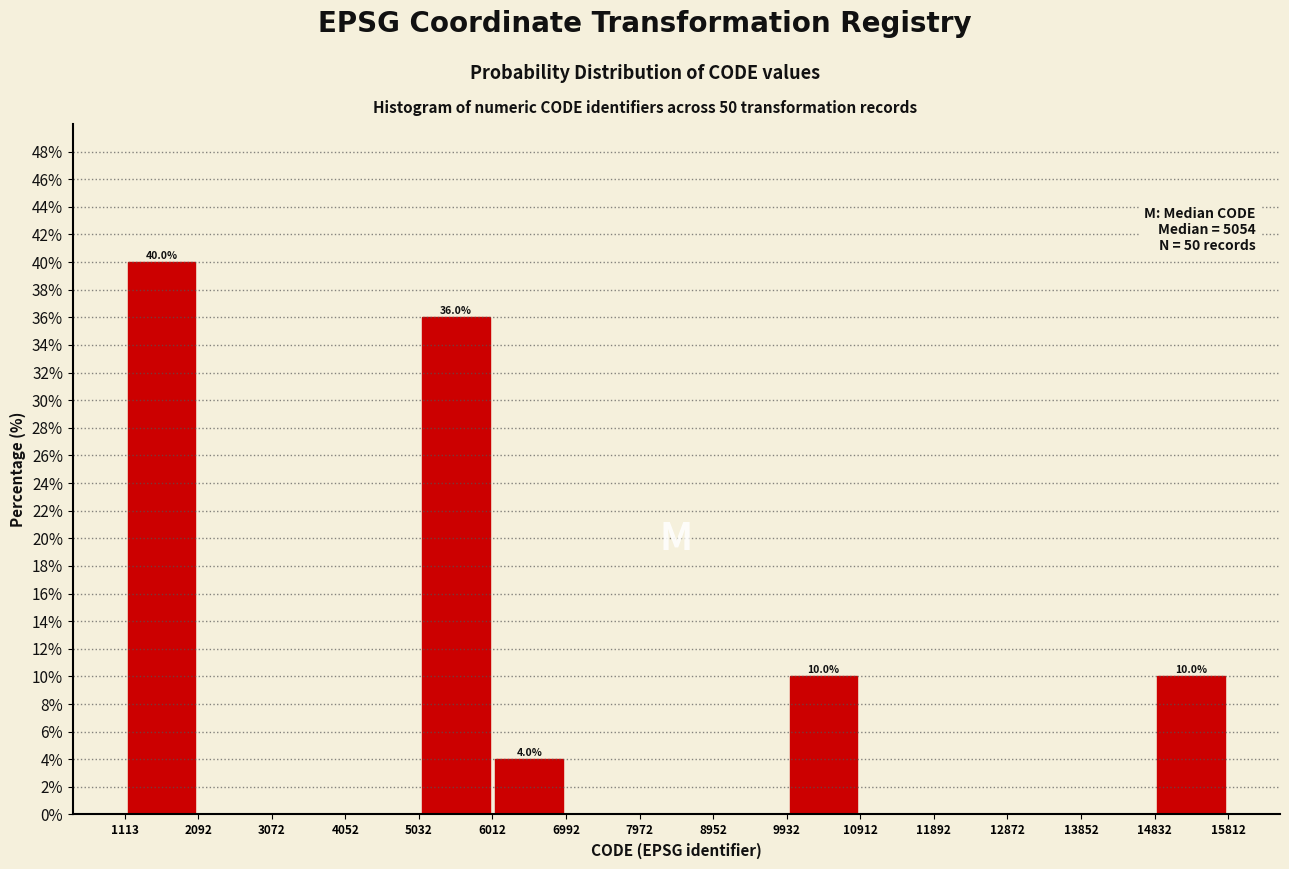

Over which range of the x-axis is the bar tallest?

1113 to 2092